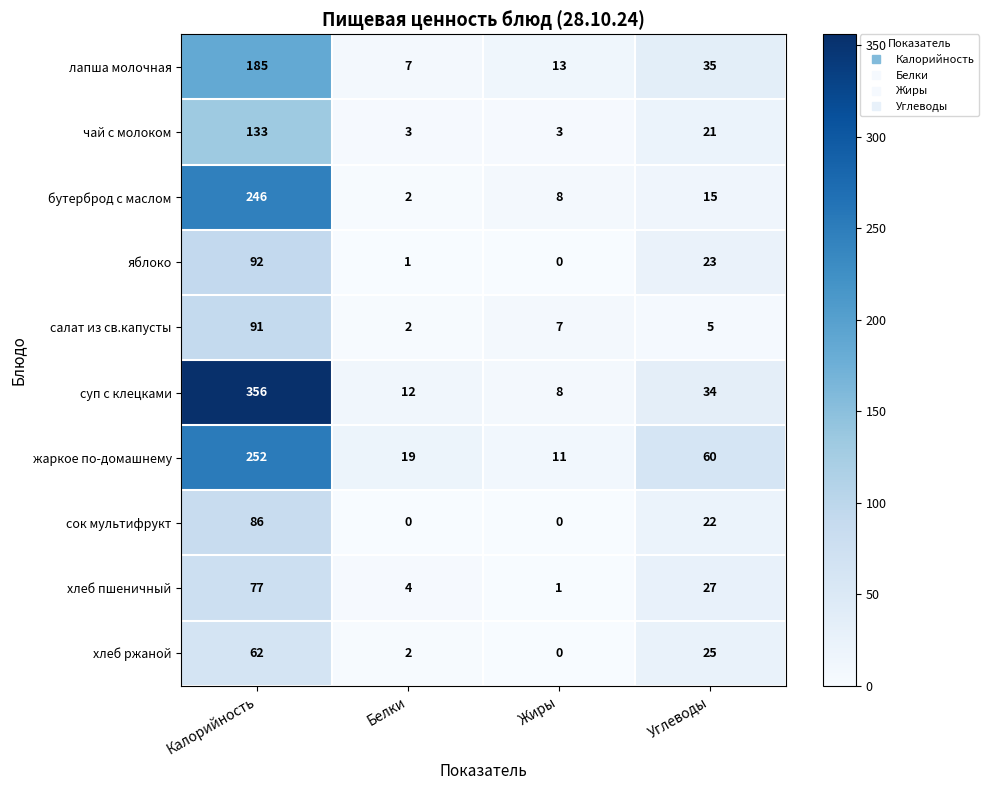

Is it true that хлеб пшеничный equals 17 at Углеводы?

False